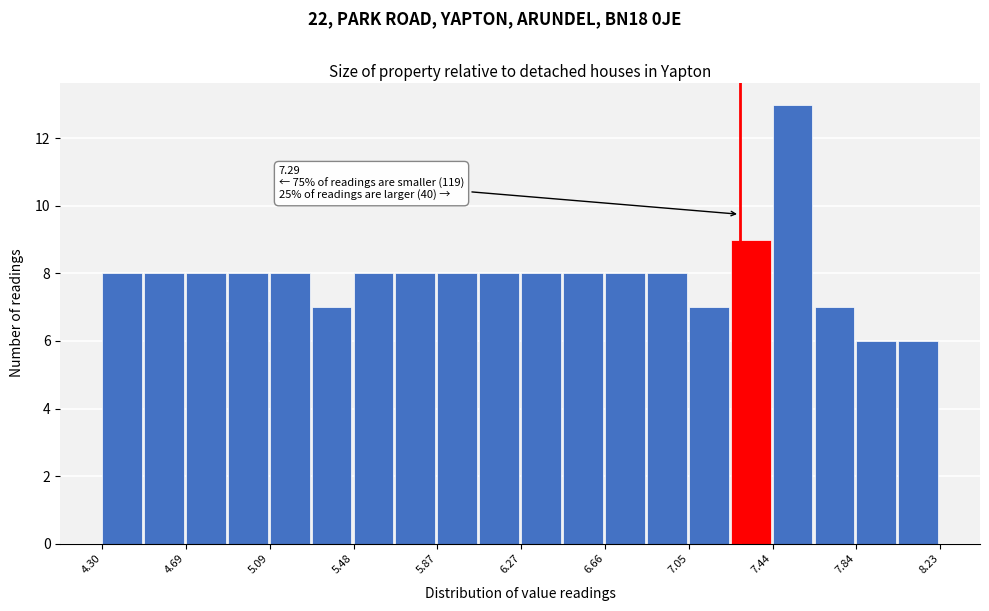

Read against the x-axis, roughly where is the centre of the tallest bar?

7.55